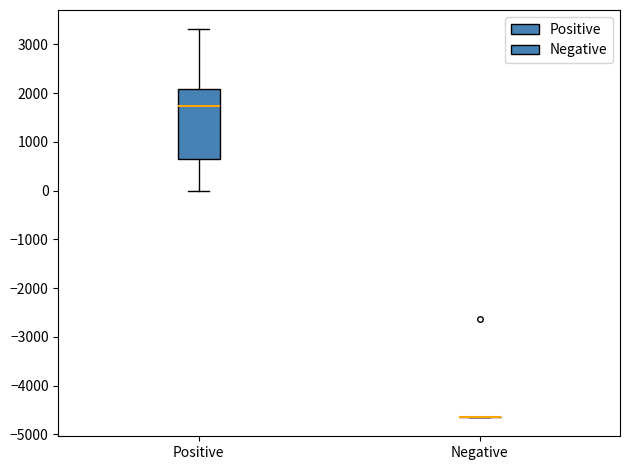

Reading left to right, read every box against the y-axis: the position of its median line, the range the box covers, and the ends of its whiskers. The values are not printed on the chart, so give them approximately, as read against the axis.

Positive: median 1700, box 700 to 2100, whiskers 0 to 3300
Negative: box collapsed to a line at -4600, whiskers -4600 to -4600